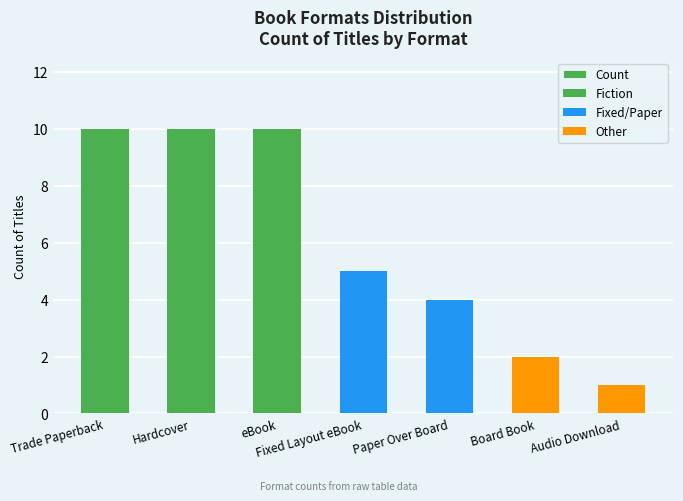

List the labels in order of value, smallest first.

Audio Download, Board Book, Paper Over Board, Fixed Layout eBook, Trade Paperback, Hardcover, eBook